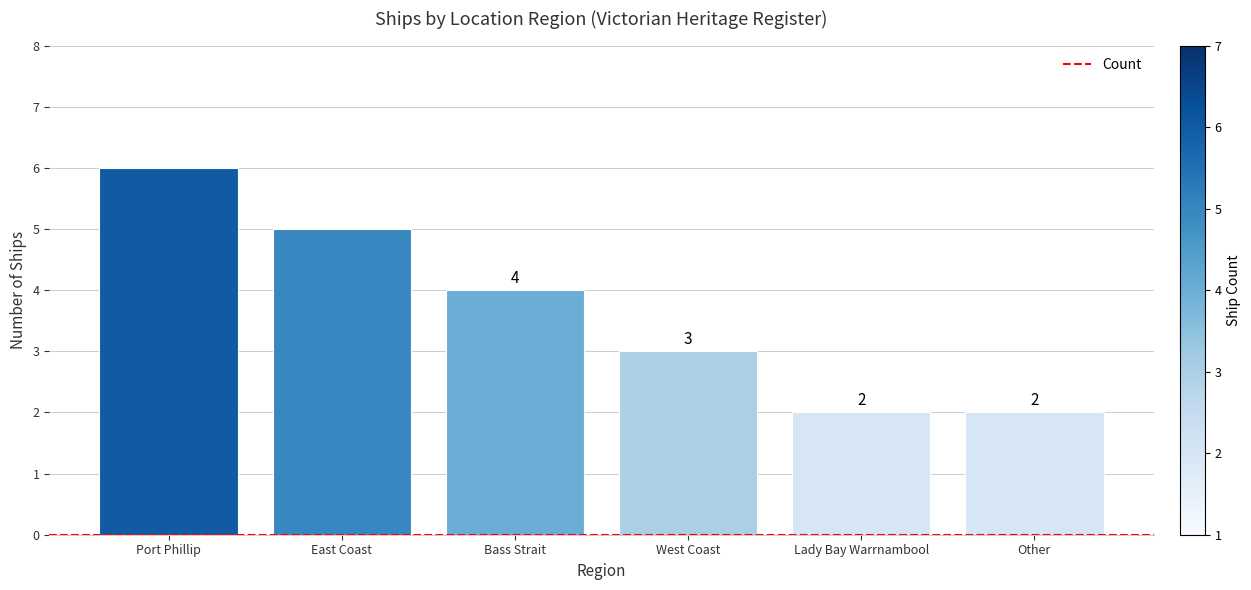

What is the approximate value at Lady Bay Warrnambool?

2